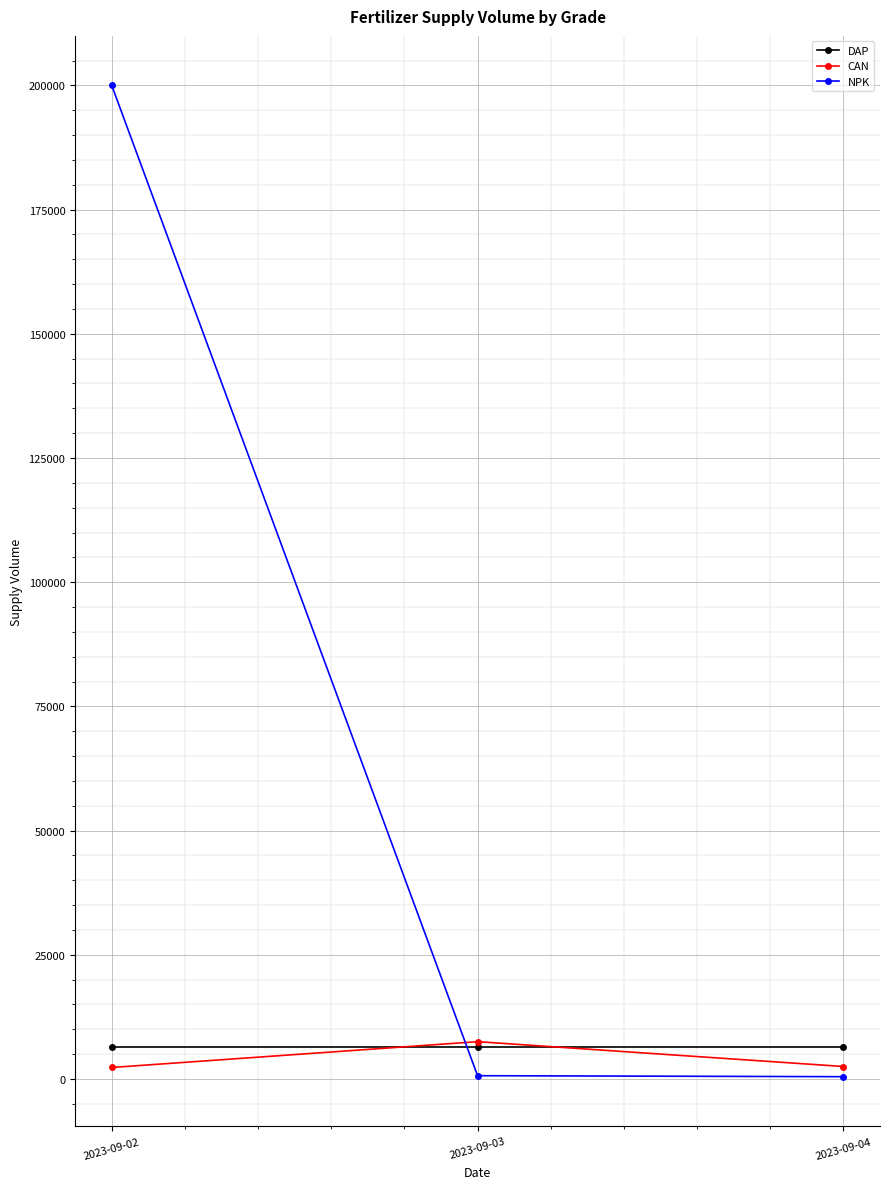

Which series has the widest spread of values?

NPK